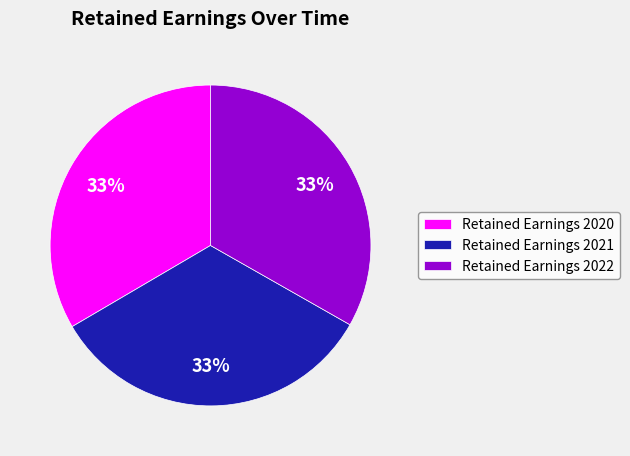

To the nearest percent, what portion does Retained Earnings 2020 represent?

33%